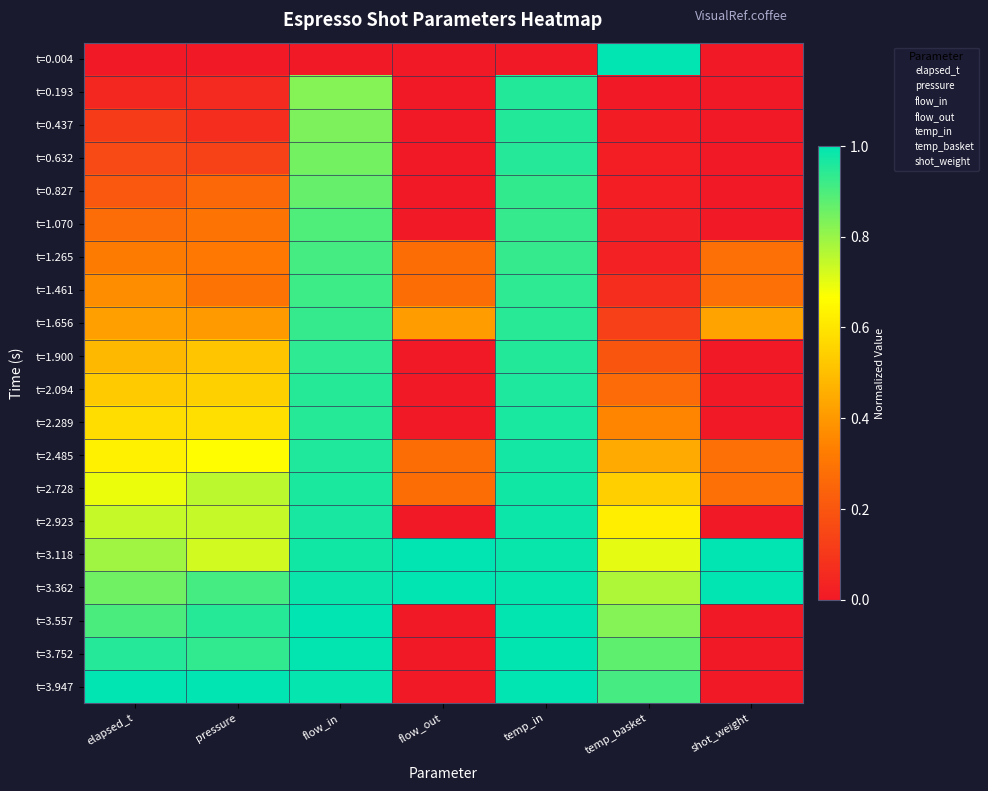

Reading left to right, list all the values displayed in this chart.

t=0.004: elapsed_t=0.0	pressure=0.0	flow_in=0.0	flow_out=0.0	temp_in=0.0	temp_basket=1.0	shot_weight=0.0
t=0.193: elapsed_t=0.0	pressure=0.1	flow_in=0.8	flow_out=0.0	temp_in=1.0	temp_basket=0.0	shot_weight=0.0
t=0.437: elapsed_t=0.1	pressure=0.1	flow_in=0.8	flow_out=0.0	temp_in=1.0	temp_basket=0.0	shot_weight=0.0
t=0.632: elapsed_t=0.2	pressure=0.1	flow_in=0.8	flow_out=0.0	temp_in=0.9	temp_basket=0.0	shot_weight=0.0
t=0.827: elapsed_t=0.2	pressure=0.3	flow_in=0.9	flow_out=0.0	temp_in=0.9	temp_basket=0.0	shot_weight=0.0
t=1.070: elapsed_t=0.3	pressure=0.3	flow_in=0.9	flow_out=0.0	temp_in=0.9	temp_basket=0.0	shot_weight=0.0
t=1.265: elapsed_t=0.3	pressure=0.3	flow_in=0.9	flow_out=0.3	temp_in=0.9	temp_basket=0.0	shot_weight=0.3
t=1.461: elapsed_t=0.4	pressure=0.3	flow_in=0.9	flow_out=0.3	temp_in=0.9	temp_basket=0.1	shot_weight=0.3
t=1.656: elapsed_t=0.4	pressure=0.4	flow_in=0.9	flow_out=0.4	temp_in=0.9	temp_basket=0.1	shot_weight=0.4
t=1.900: elapsed_t=0.5	pressure=0.5	flow_in=0.9	flow_out=0.0	temp_in=1.0	temp_basket=0.2	shot_weight=0.0
t=2.094: elapsed_t=0.5	pressure=0.5	flow_in=0.9	flow_out=0.0	temp_in=1.0	temp_basket=0.3	shot_weight=0.0
t=2.289: elapsed_t=0.6	pressure=0.6	flow_in=0.9	flow_out=0.0	temp_in=1.0	temp_basket=0.3	shot_weight=0.0
t=2.485: elapsed_t=0.6	pressure=0.7	flow_in=1.0	flow_out=0.3	temp_in=1.0	temp_basket=0.4	shot_weight=0.3
t=2.728: elapsed_t=0.7	pressure=0.8	flow_in=1.0	flow_out=0.3	temp_in=1.0	temp_basket=0.5	shot_weight=0.3
t=2.923: elapsed_t=0.7	pressure=0.7	flow_in=1.0	flow_out=0.0	temp_in=1.0	temp_basket=0.6	shot_weight=0.0
t=3.118: elapsed_t=0.8	pressure=0.7	flow_in=1.0	flow_out=1.0	temp_in=1.0	temp_basket=0.7	shot_weight=1.0
t=3.362: elapsed_t=0.9	pressure=0.9	flow_in=1.0	flow_out=1.0	temp_in=1.0	temp_basket=0.8	shot_weight=1.0
t=3.557: elapsed_t=0.9	pressure=0.9	flow_in=1.0	flow_out=0.0	temp_in=1.0	temp_basket=0.8	shot_weight=0.0
t=3.752: elapsed_t=1.0	pressure=0.9	flow_in=1.0	flow_out=0.0	temp_in=1.0	temp_basket=0.9	shot_weight=0.0
t=3.947: elapsed_t=1.0	pressure=1.0	flow_in=1.0	flow_out=0.0	temp_in=1.0	temp_basket=0.9	shot_weight=0.0